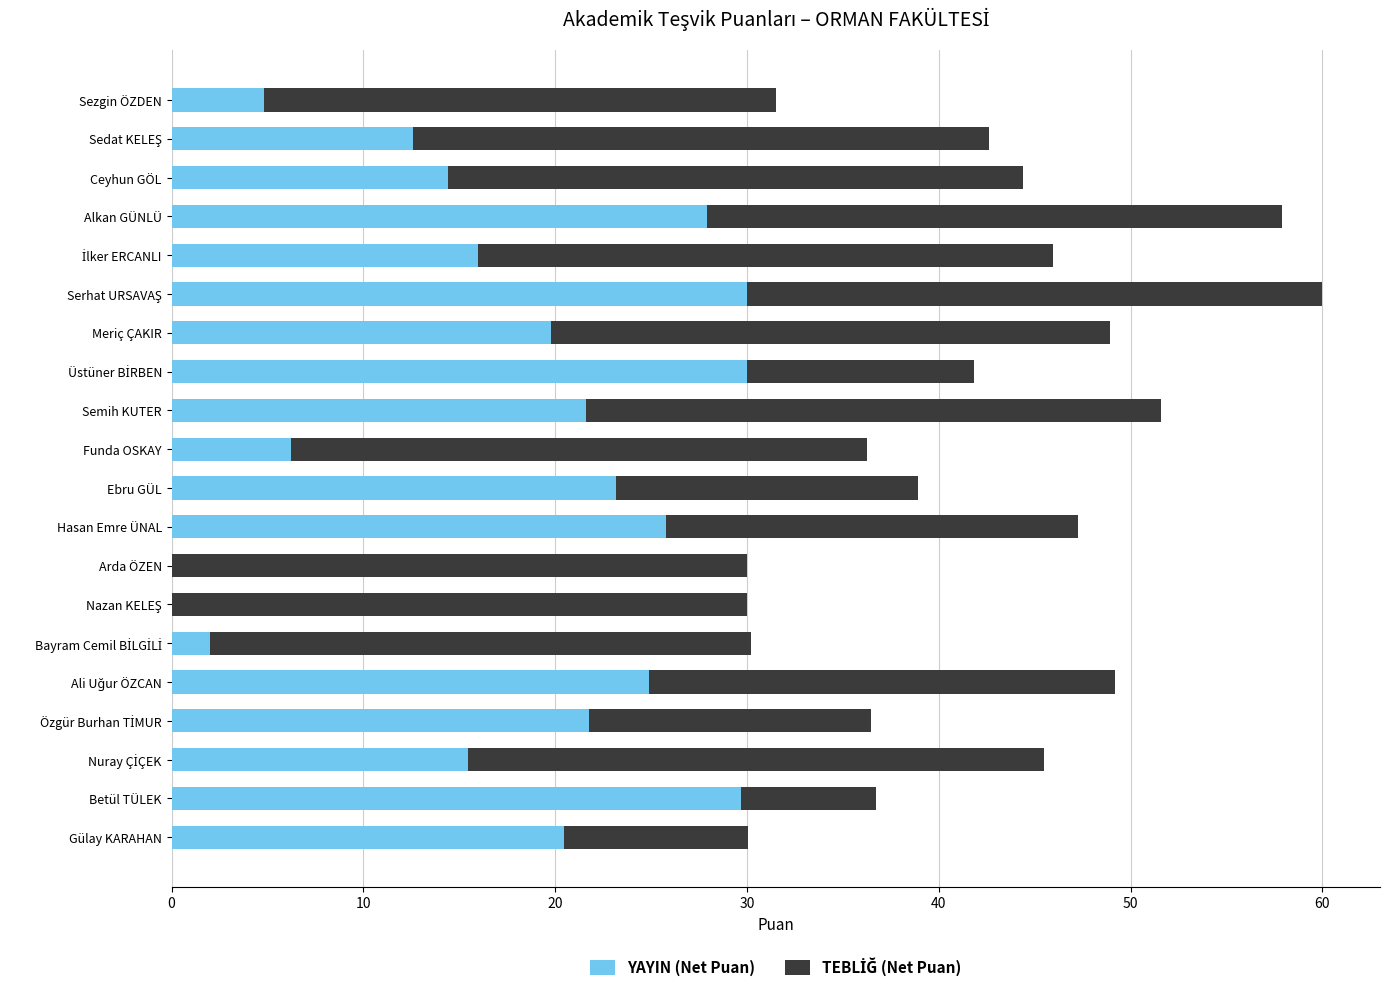

True or false: YAYIN (Net Puan) has a value of -16.4 at Arda ÖZEN.

False